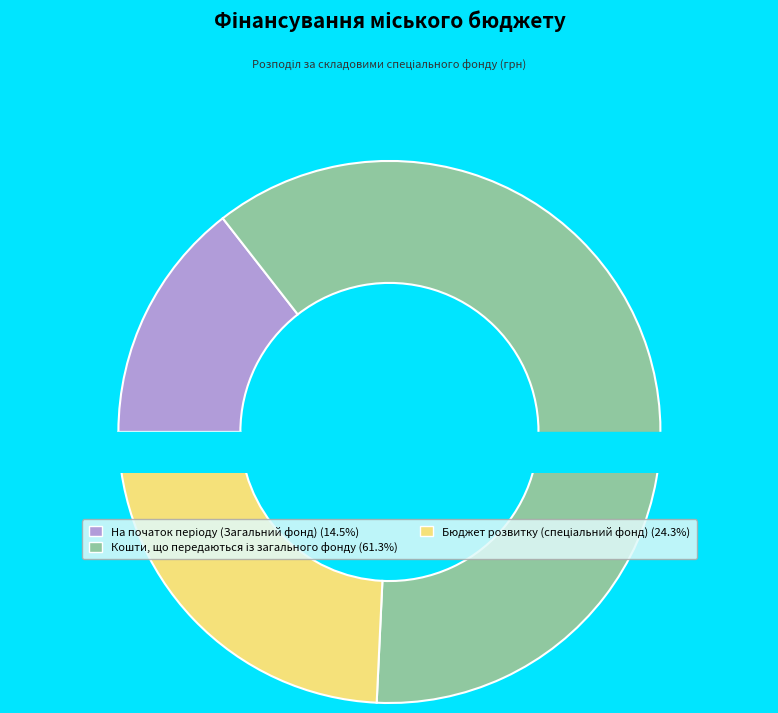

What is the smallest slice in the pie chart?

На початок періоду (Загальний фонд)